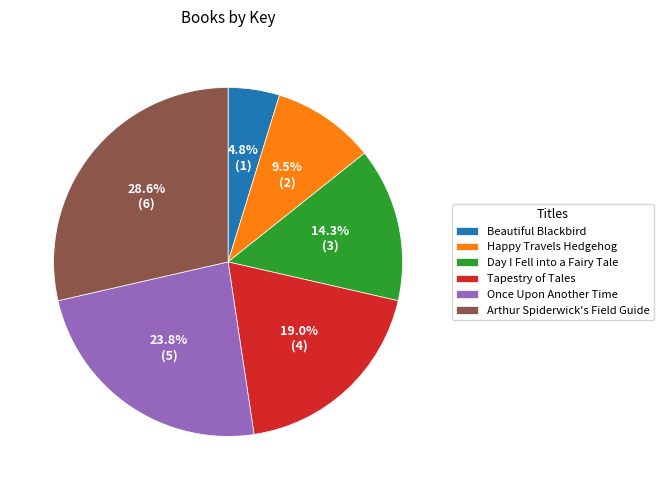

Which slice is the smallest?

Beautiful Blackbird